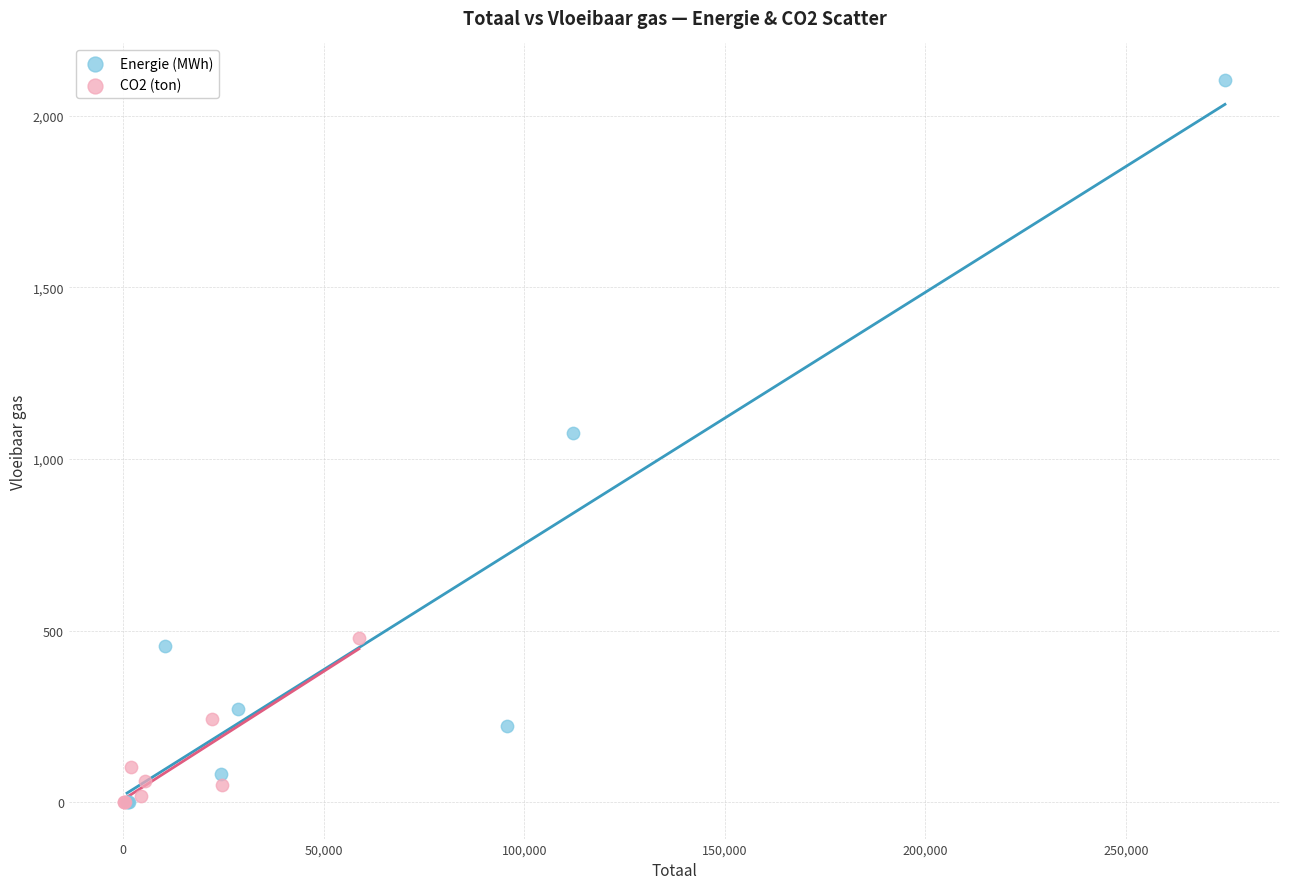

Which series reaches the maximum Y coordinate?

Energie (MWh)